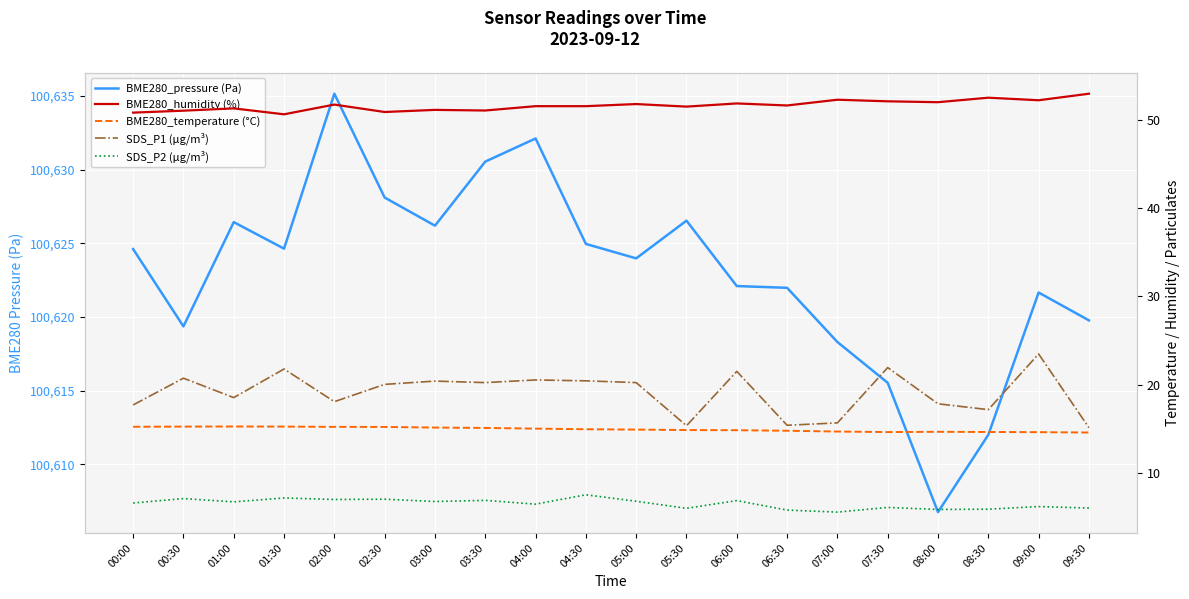

At which label does SDS_P2 (µg/m³) first exceed 6?

00:00